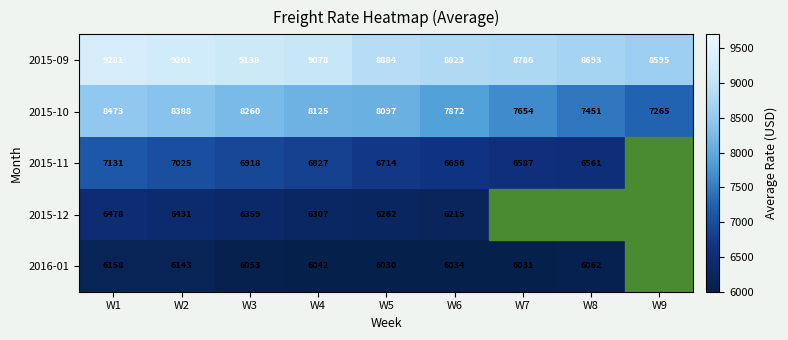

How many values in the 2015-09 series are below 8884?

4